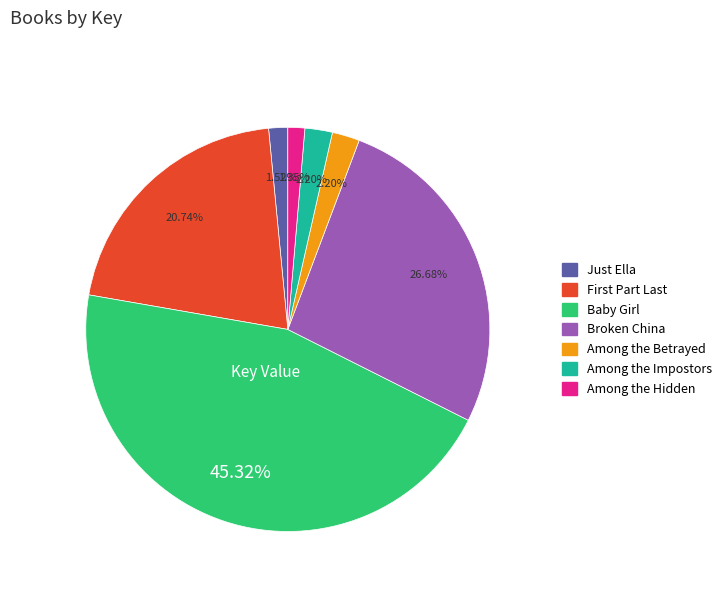

Is it true that Baby Girl is 33% of the pie?

False